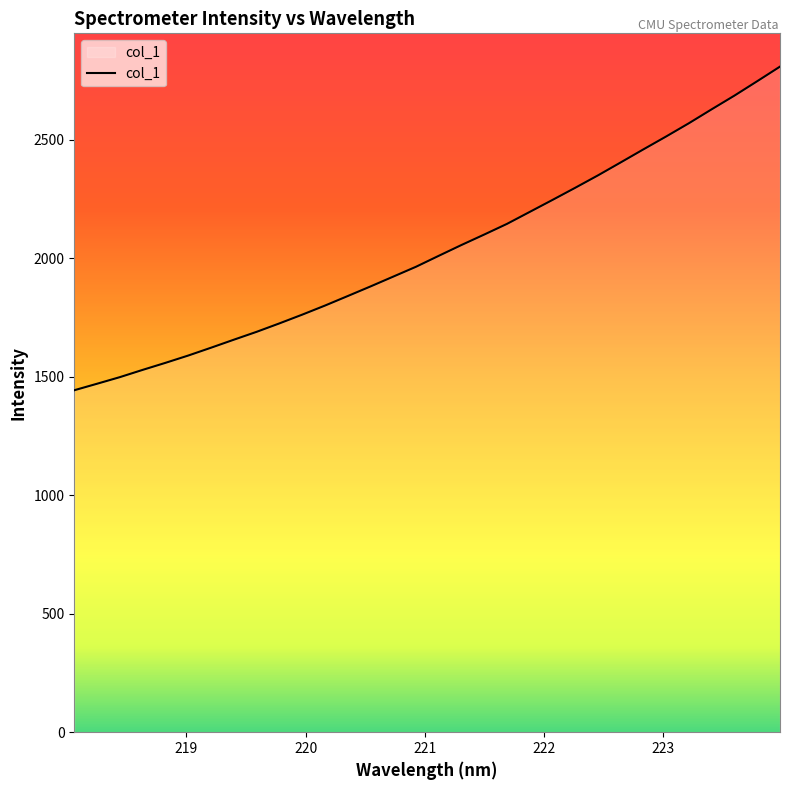

How many series are shown in this chart?

1